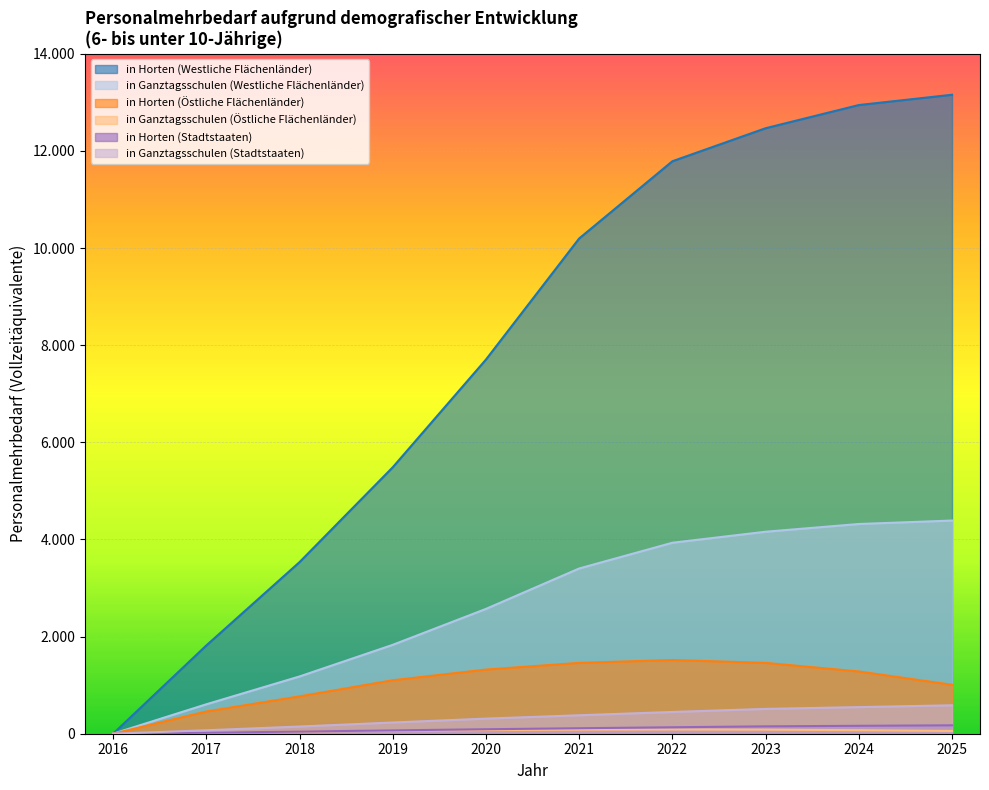

At which label does in Horten (Östliche Flächenländer) first exceed 1282?

2020